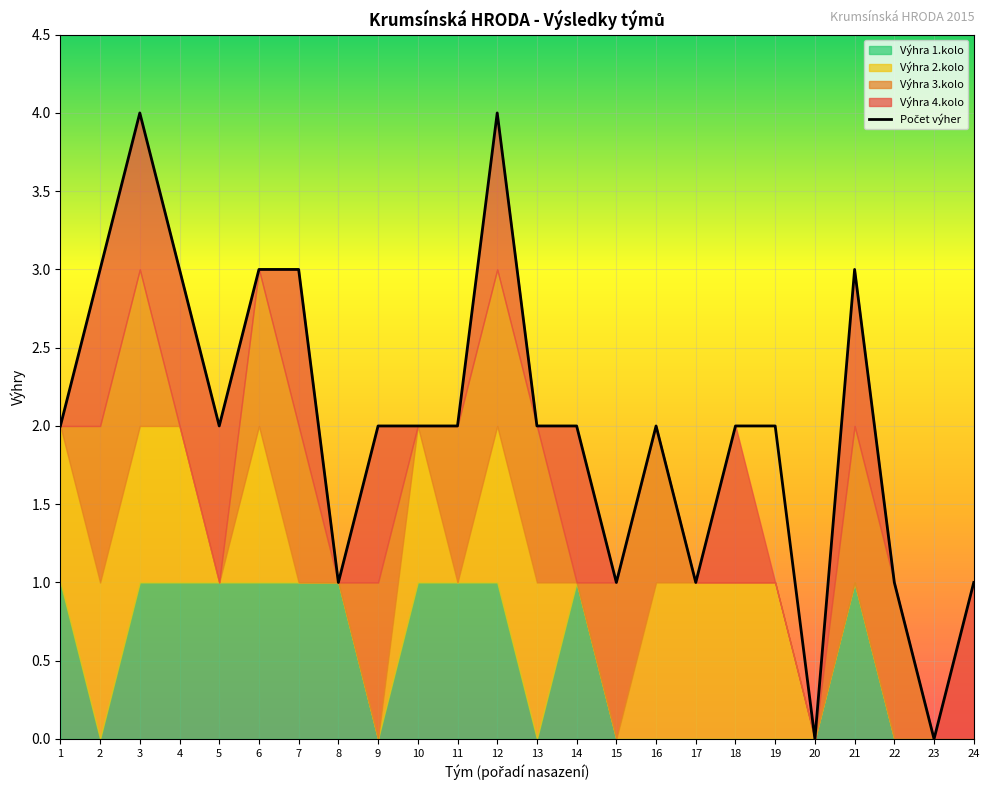

How many interior local valleys (lower than both neighbors) does the data have?

6